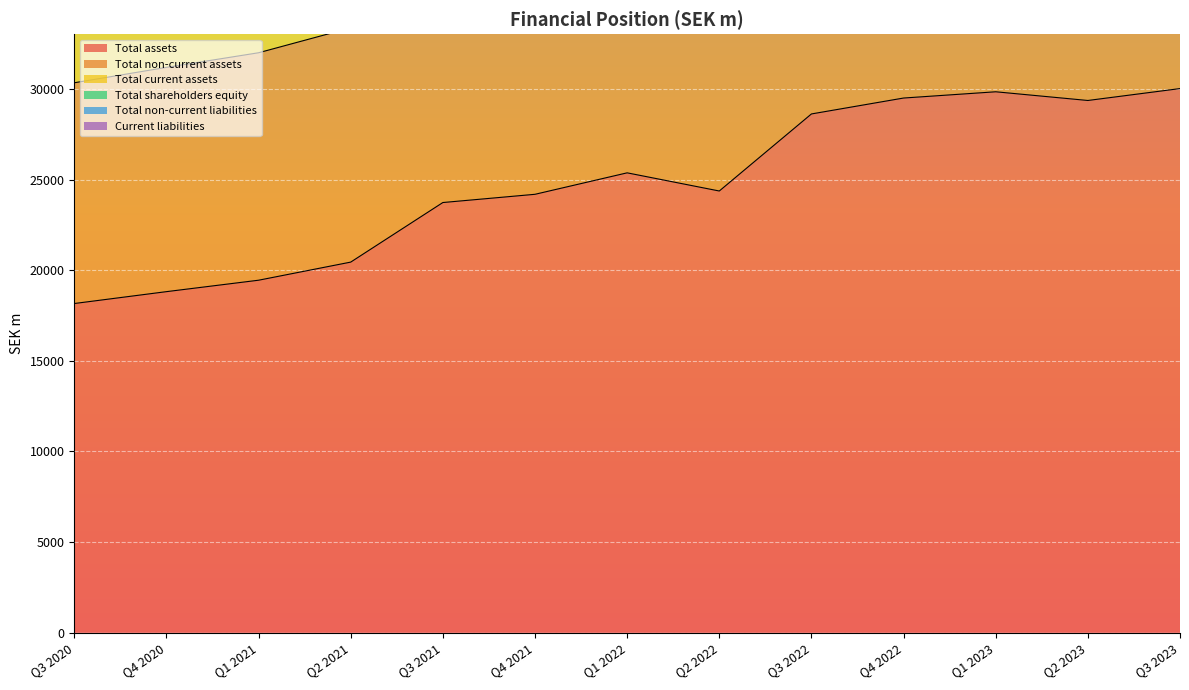

Which series has the largest total across all categories?

Total non-current assets